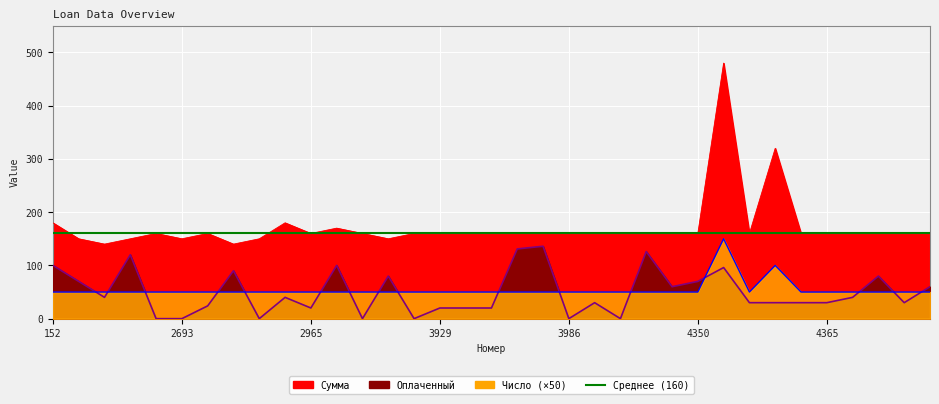

The value of Сумма at 3935 is 160. True or false?

True